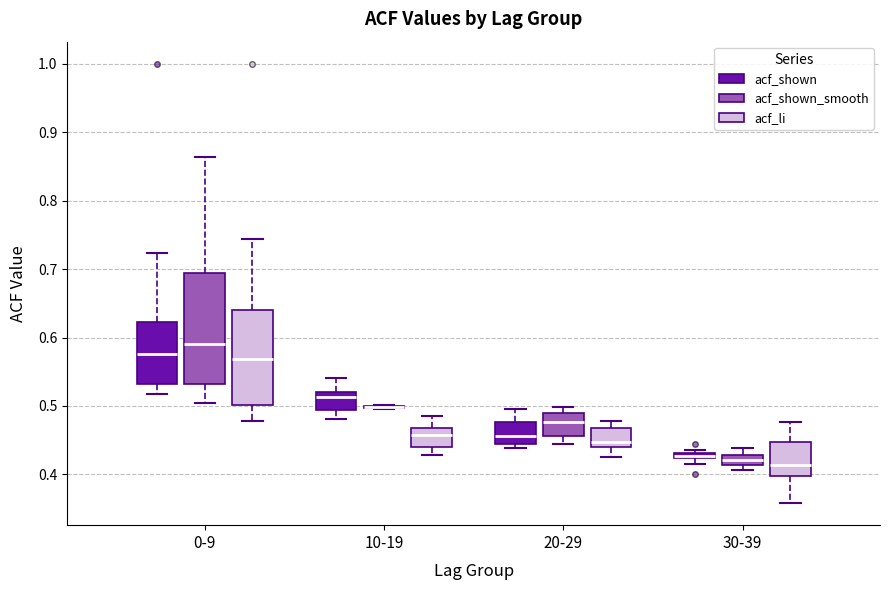

Where does the upper whisker of the box for 10-19 (acf_li) end on the y-axis? The values are not printed on the chart, so give them approximately, as read against the axis.

0.49